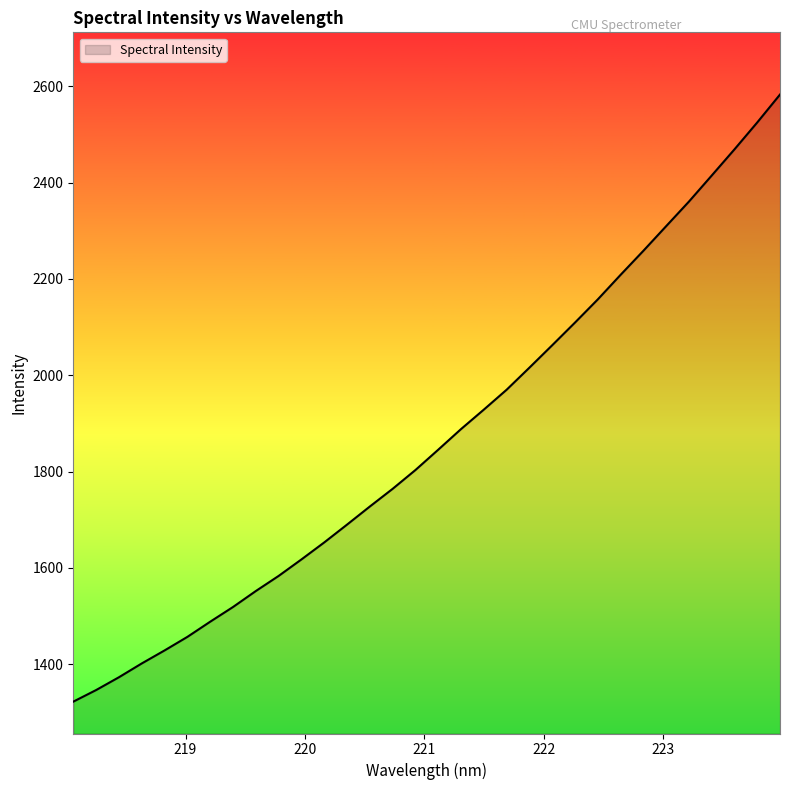

What is the difference between the maximum and minimum values?

1260.4